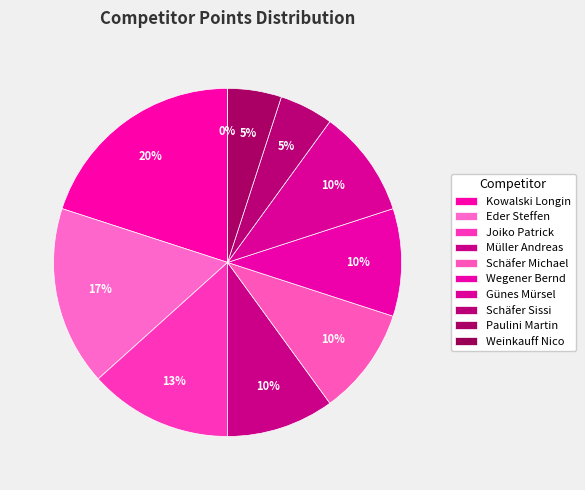

Which slice is the smallest?

Weinkauff Nico